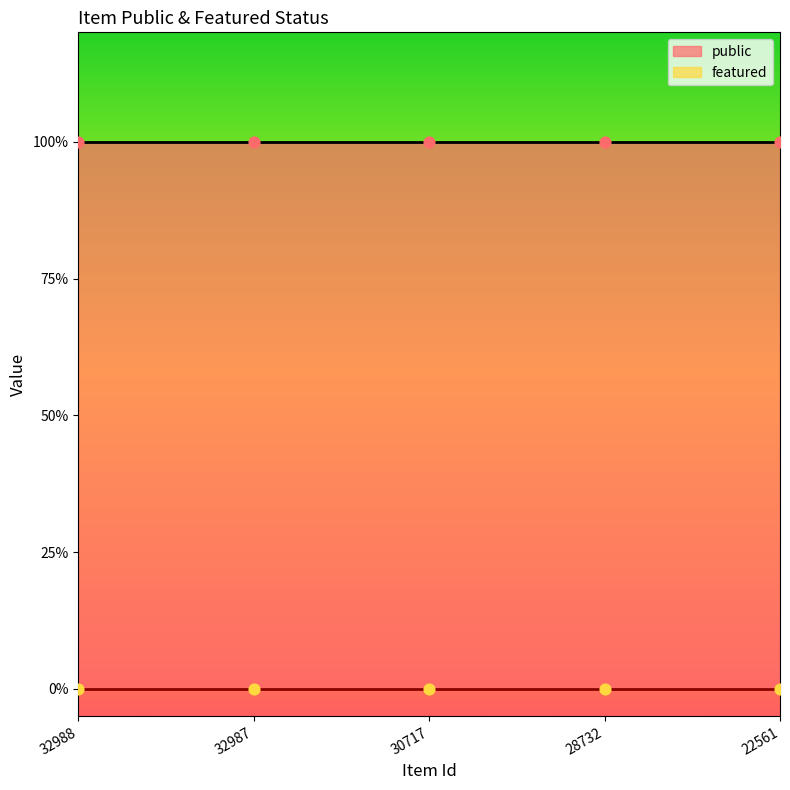

Which series has the largest total across all categories?

public